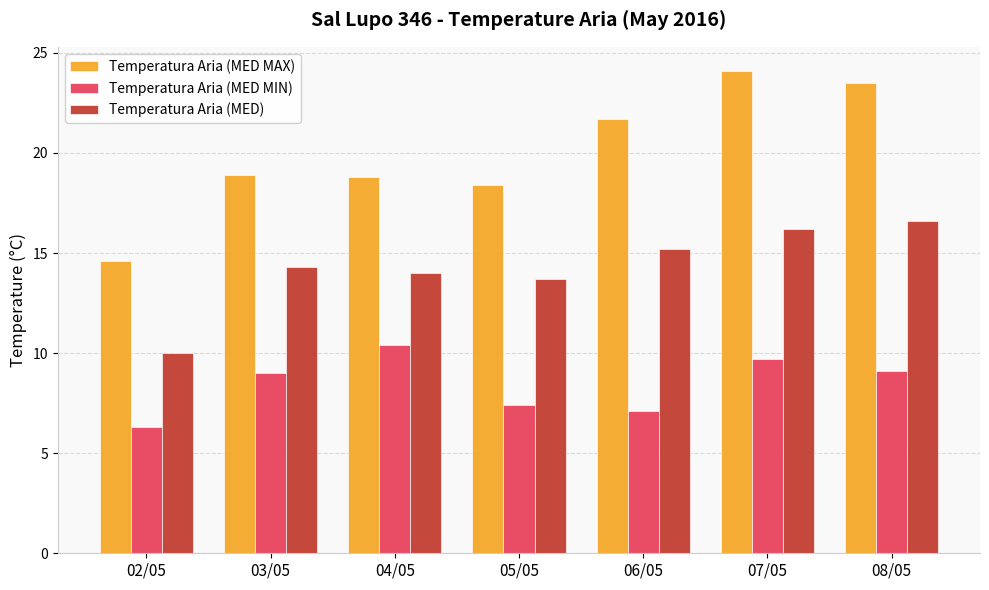

The Temperatura Aria (MED MIN) series shows 7.4 at 05/05. True or false?

True